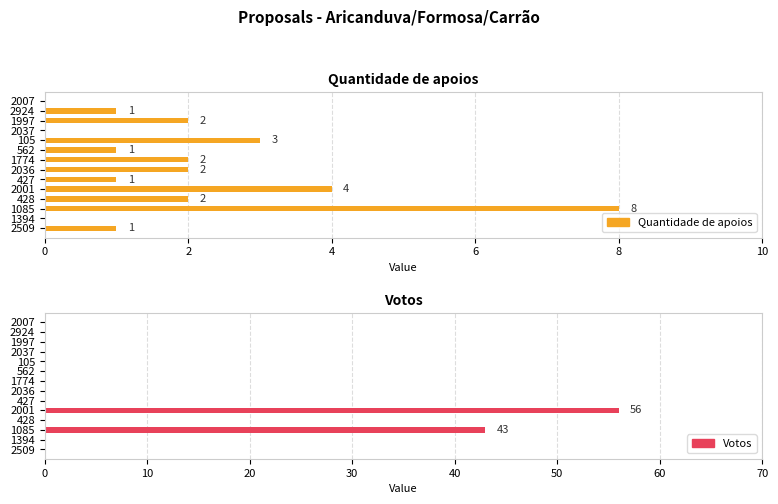

List the series in order of their peak value, lowest first.

Quantidade de apoios, Votos